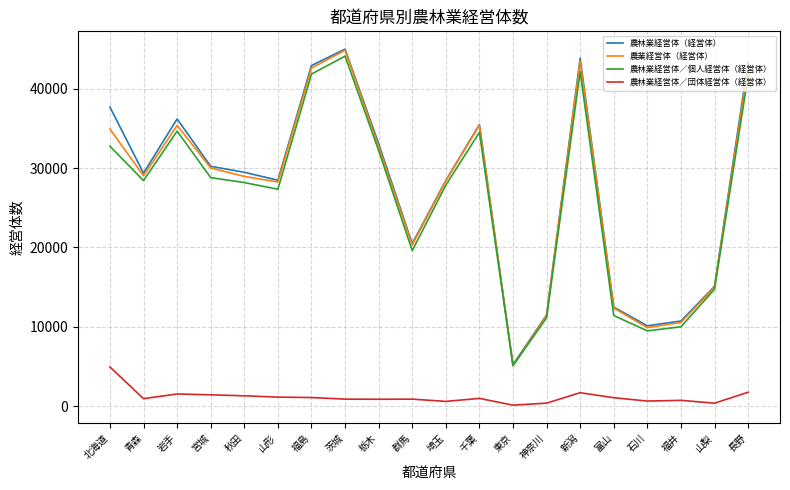

What is the smallest value displayed?

120